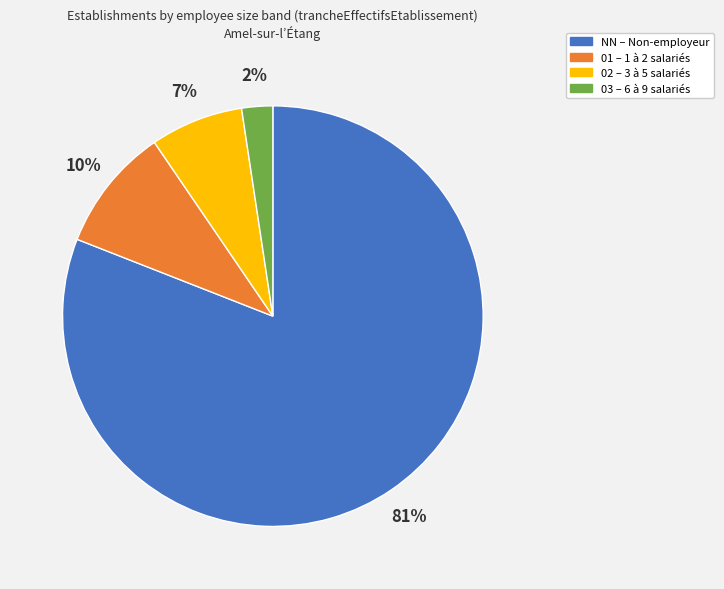

How many segments does this pie chart have?

4